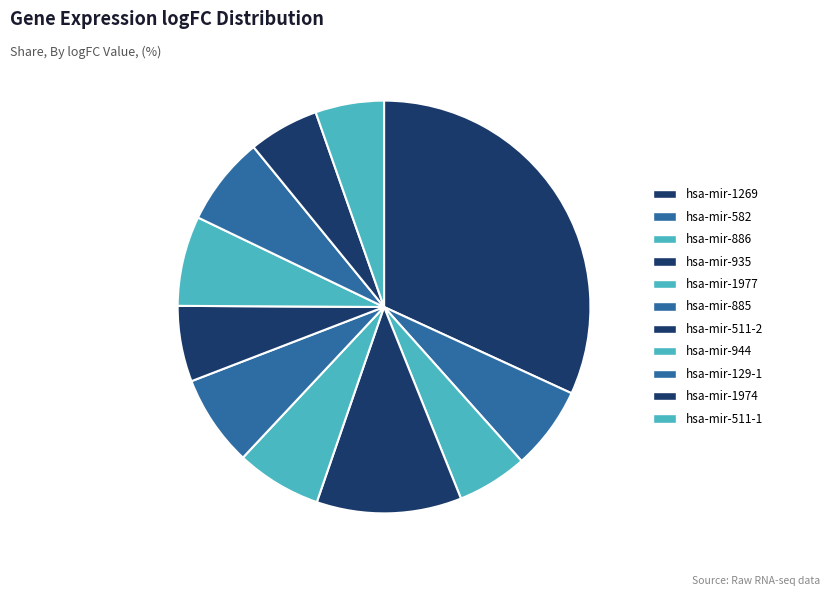

To the nearest percent, what is the combined percentage of hsa-mir-935 and hsa-mir-1977?

18%